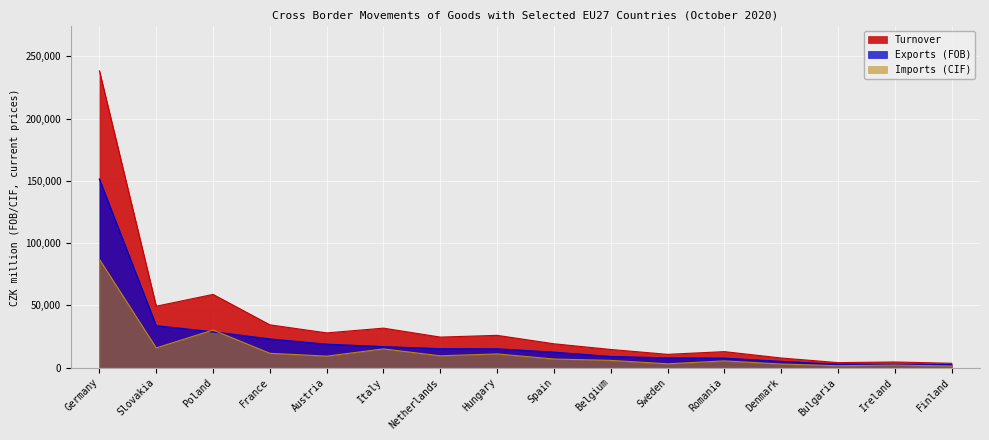

Which series has the largest total across all categories?

Turnover